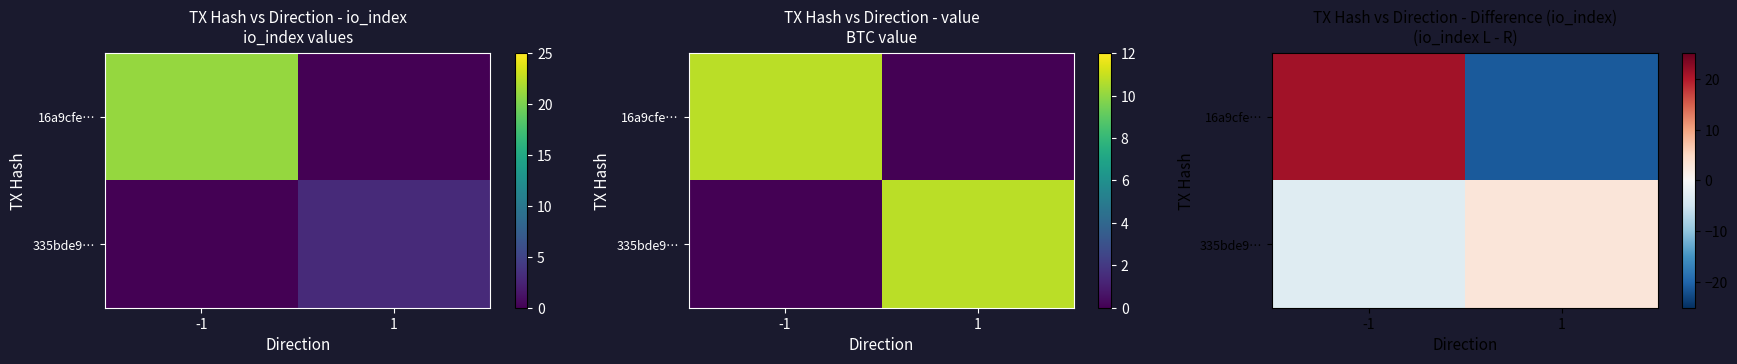

Which series has the widest spread of values?

16a9cfe…